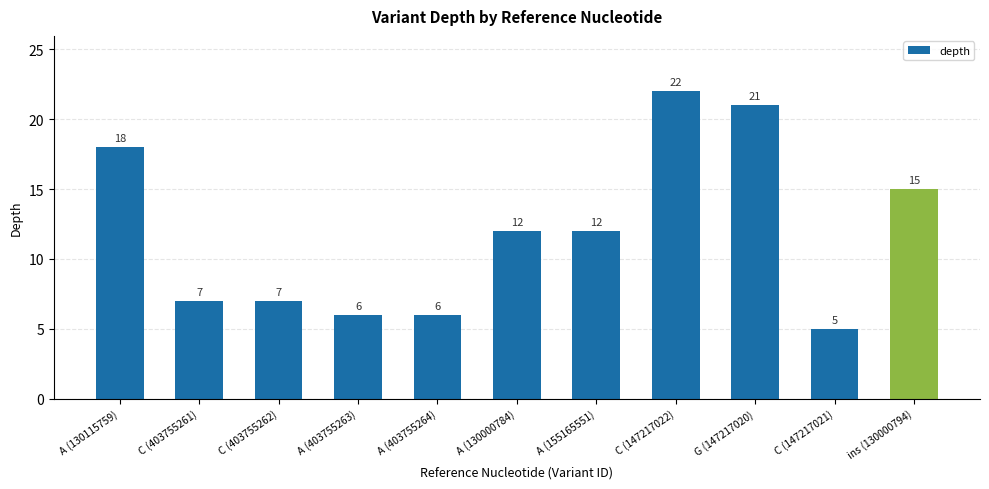

What is the change in value from A (130115759) to G (147217020)?

+3